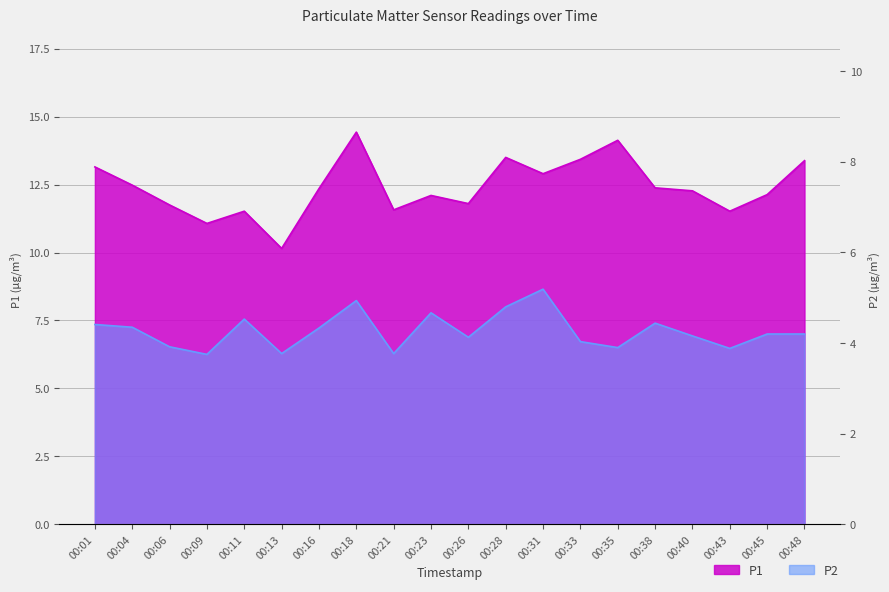

Where is the first local maximum for P1?

00:11